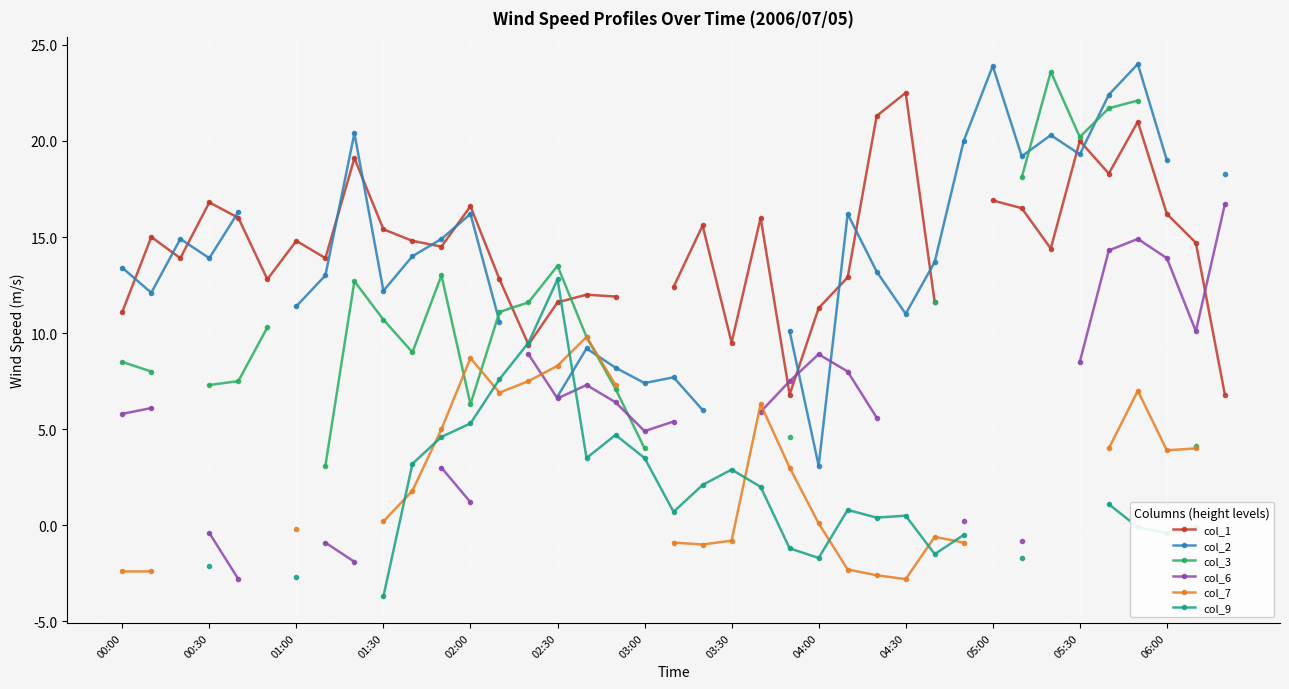

Between which two adjacent categories do col_2 and col_6 first intersect?

23 and 24